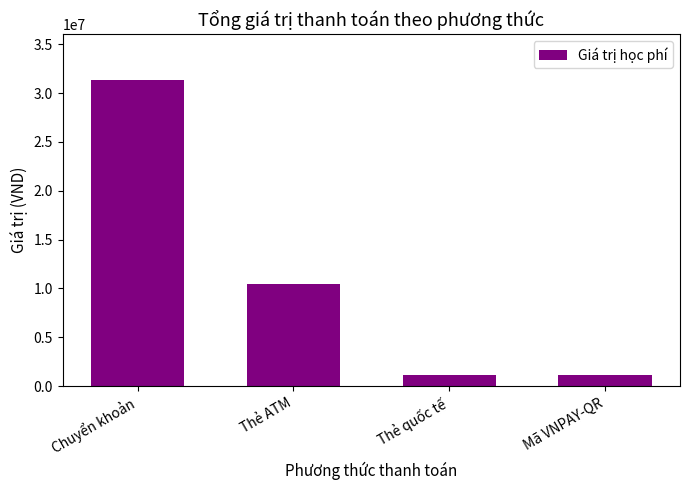

What is the sum of all values?

44114000